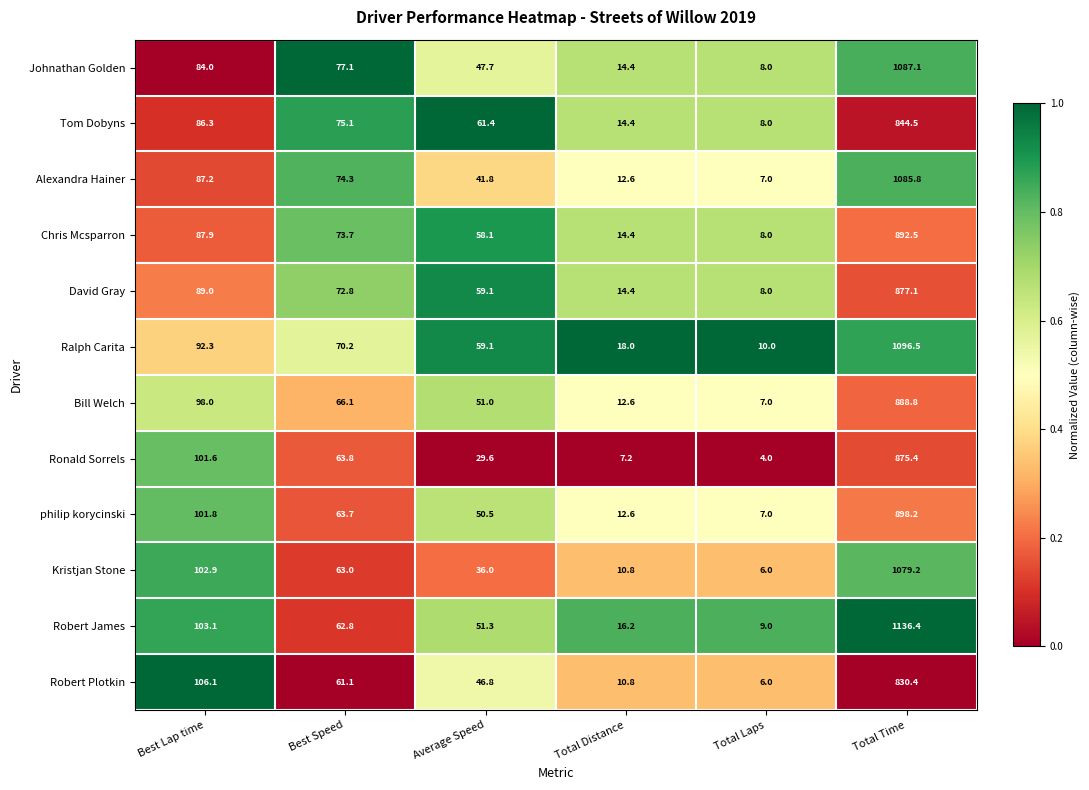

What is the total value across all series at Total Laps?

88.0